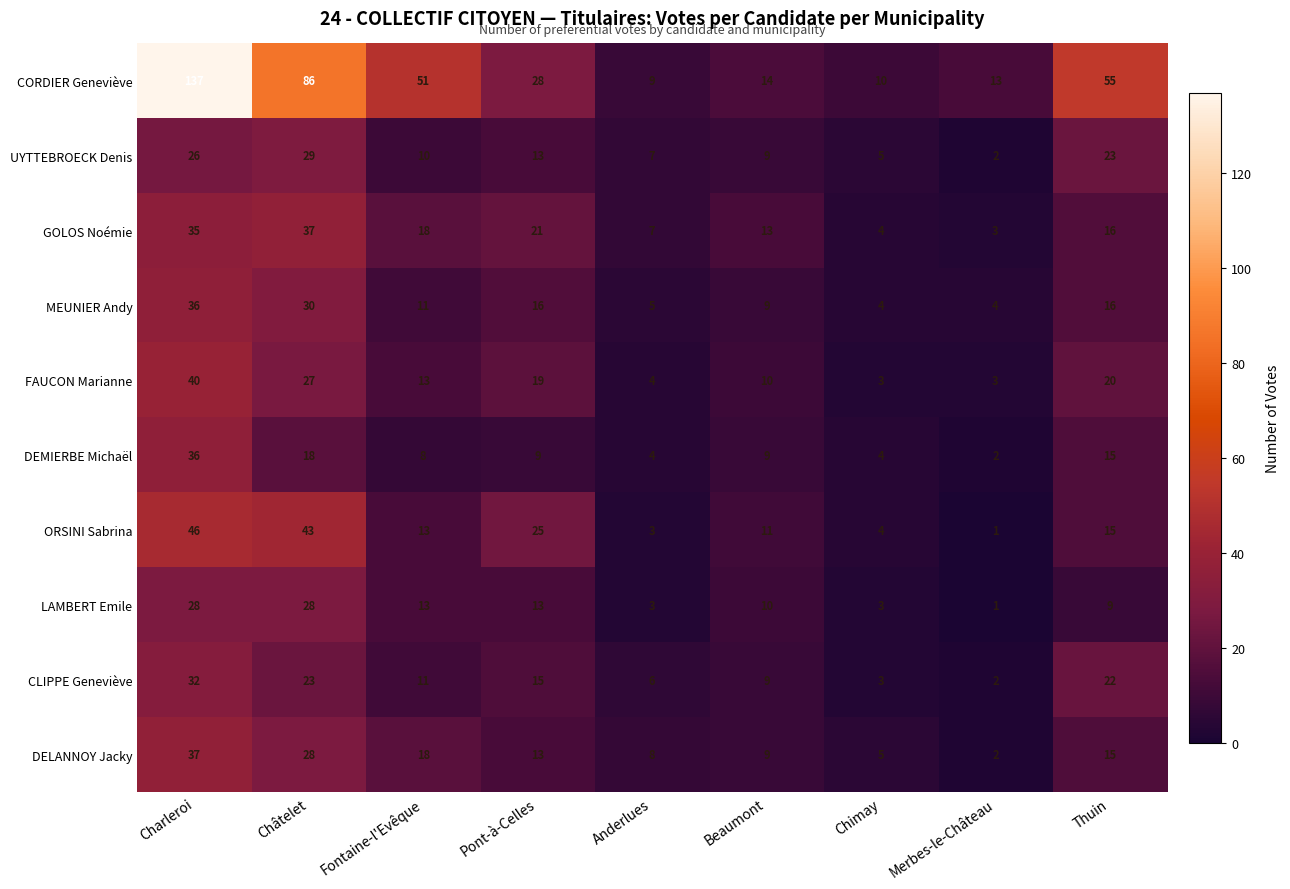

What is the total value across all series at Pont-à-Celles?

172